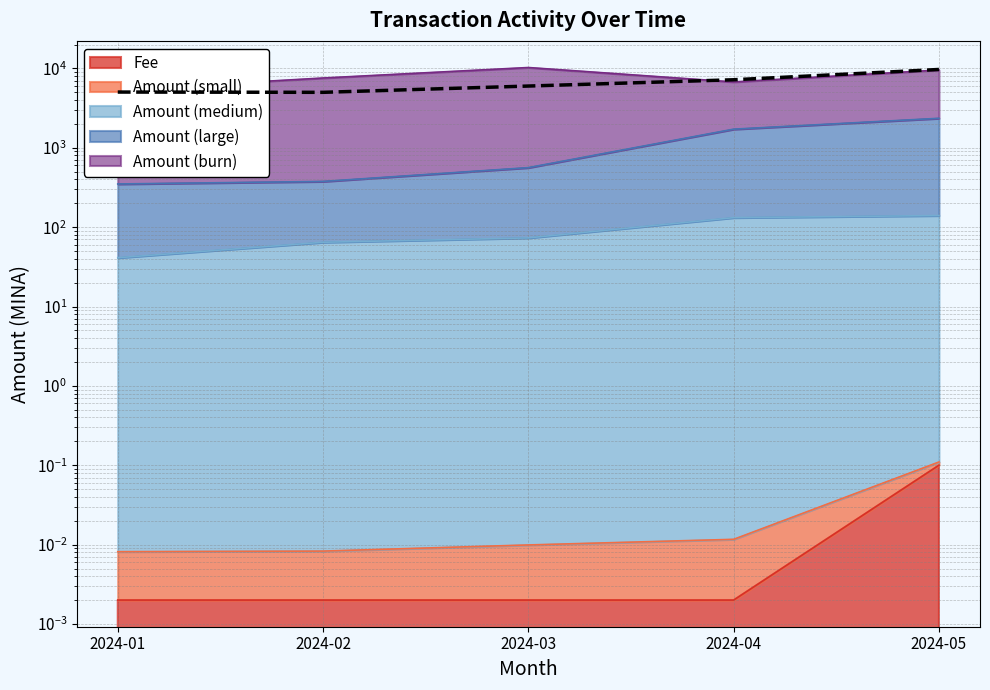

How many values are below 6000?

2